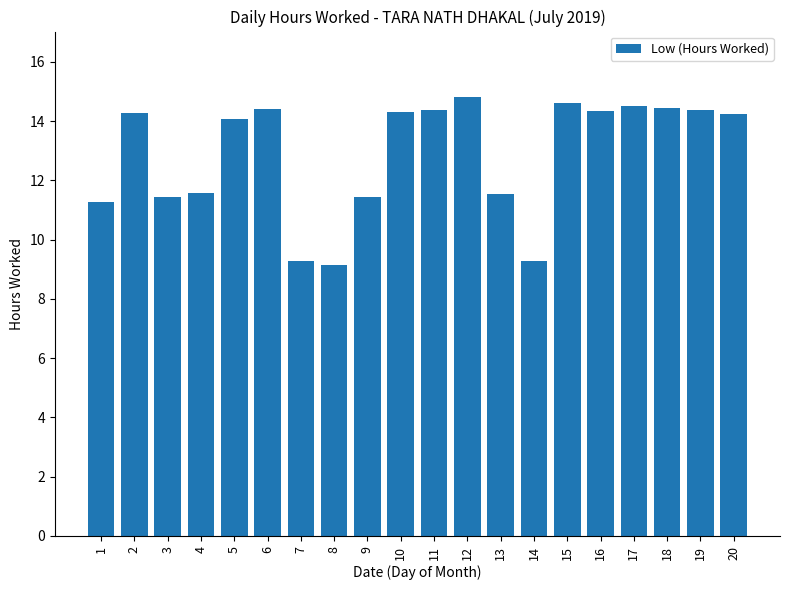

What is the value of the 14th bar from the left?

9.3